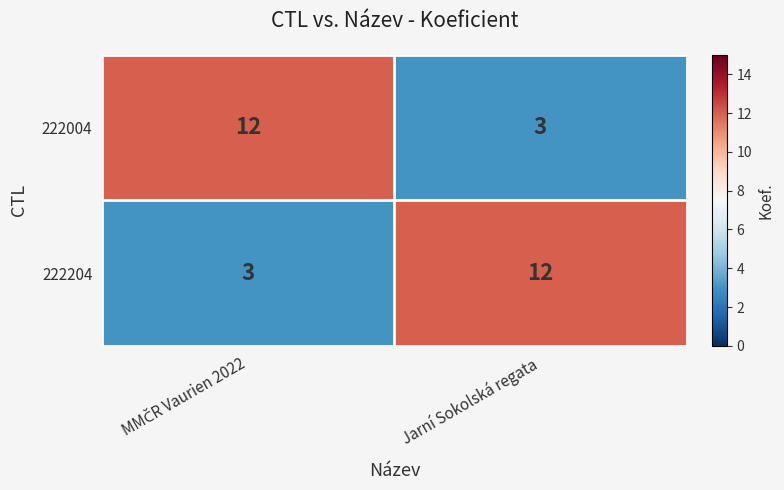

What is the total value across all series at Jarní Sokolská regata?

15